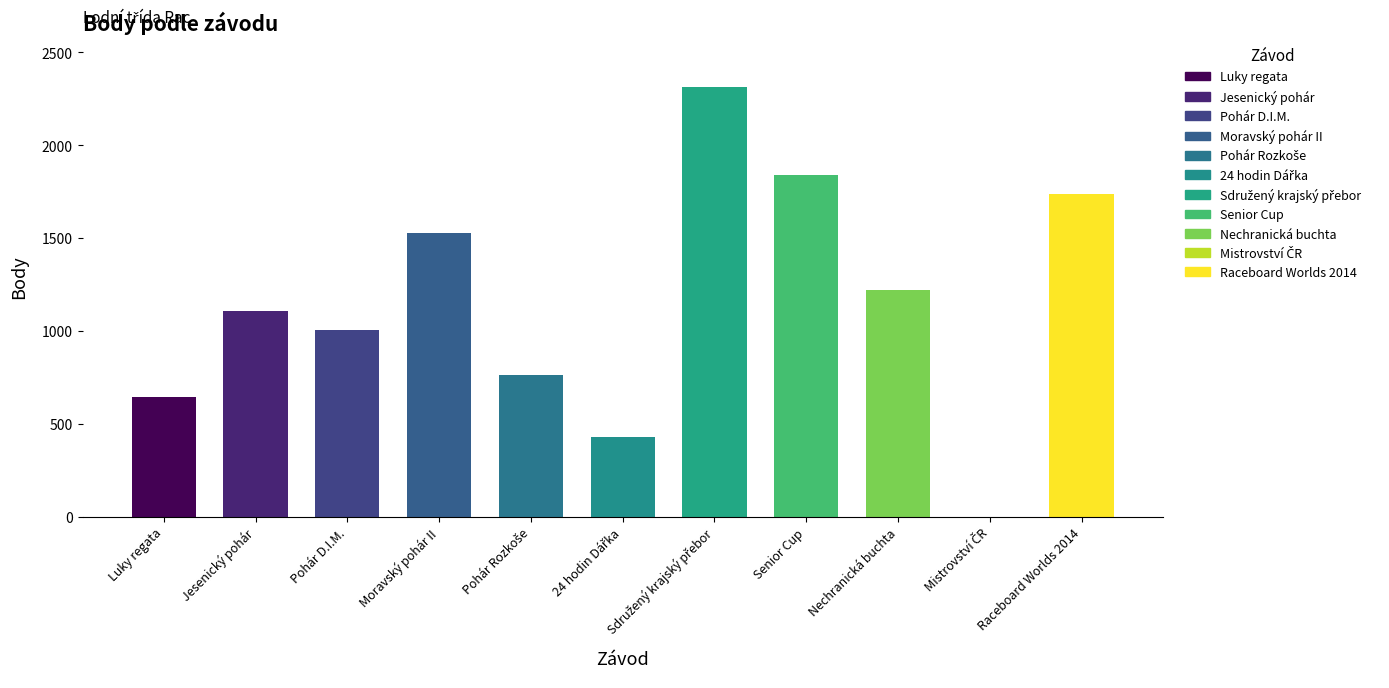

What is the sum of the values at Pohár D.I.M. and Luky regata?

1651